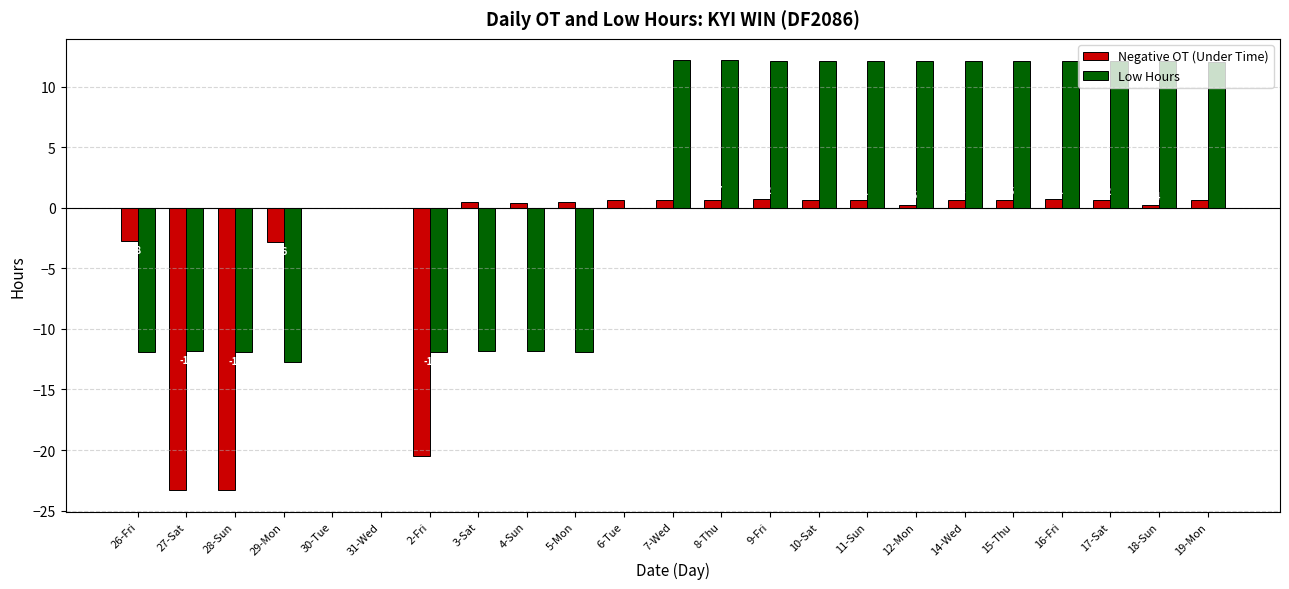

What is the spread (max minus min) of values at 5-Mon?

12.4